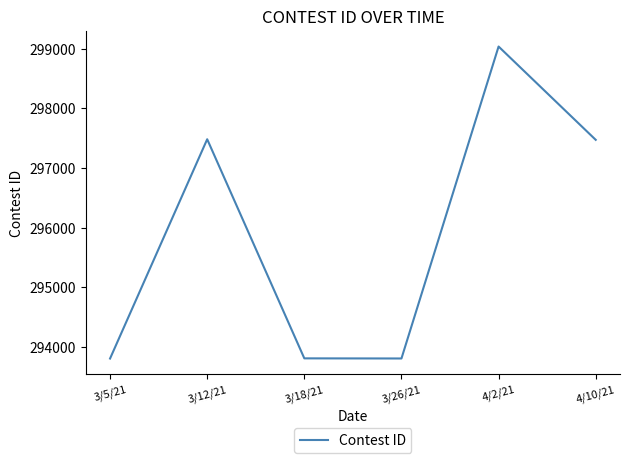

What is the change in value from 3/18/21 to 3/26/21?

-2